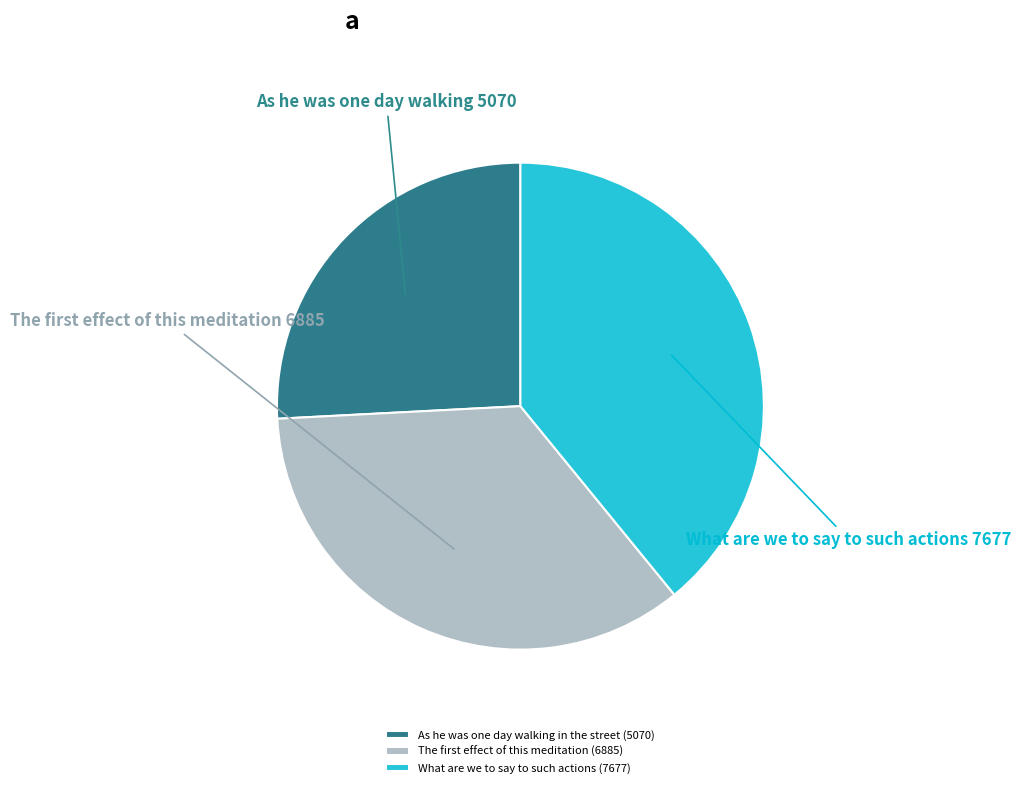

Is there any slice that represents more than half of the pie?

No